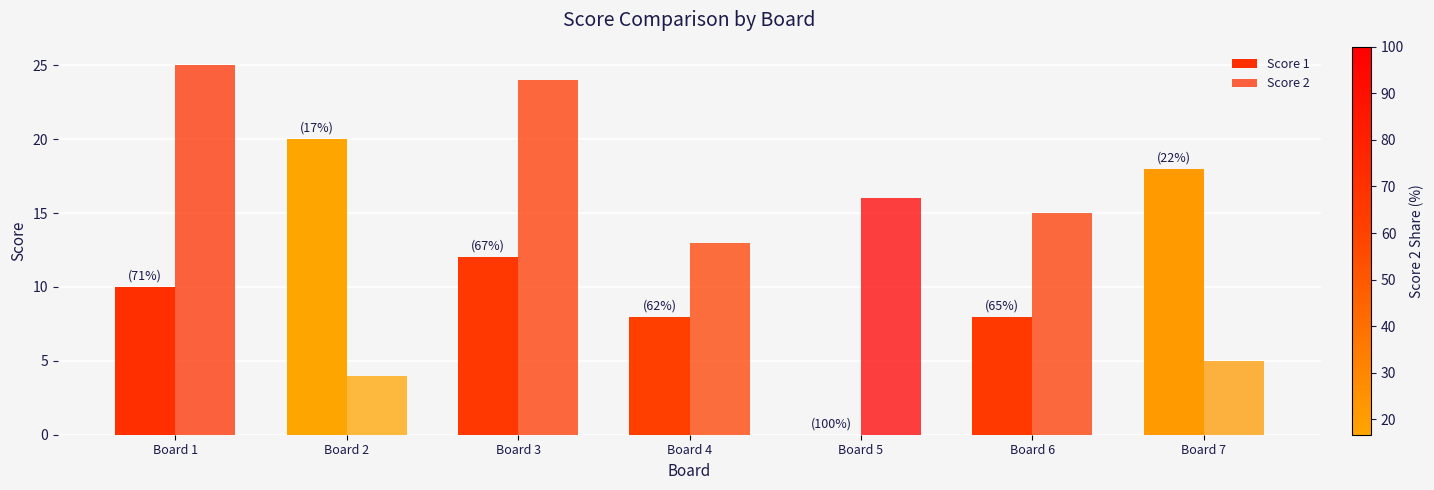

How many data points does each series have?

7